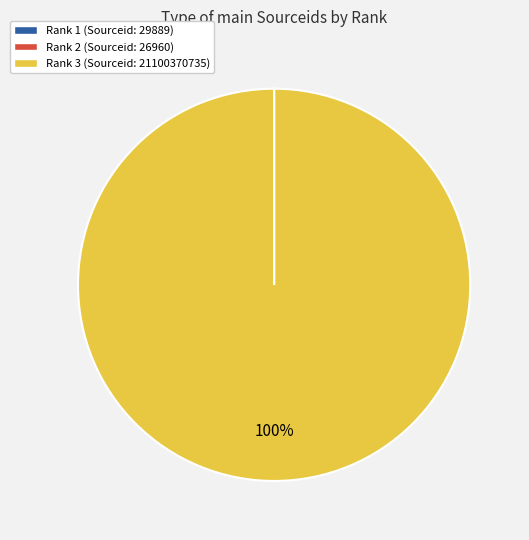

To the nearest percent, what is the average slice percentage?

33%